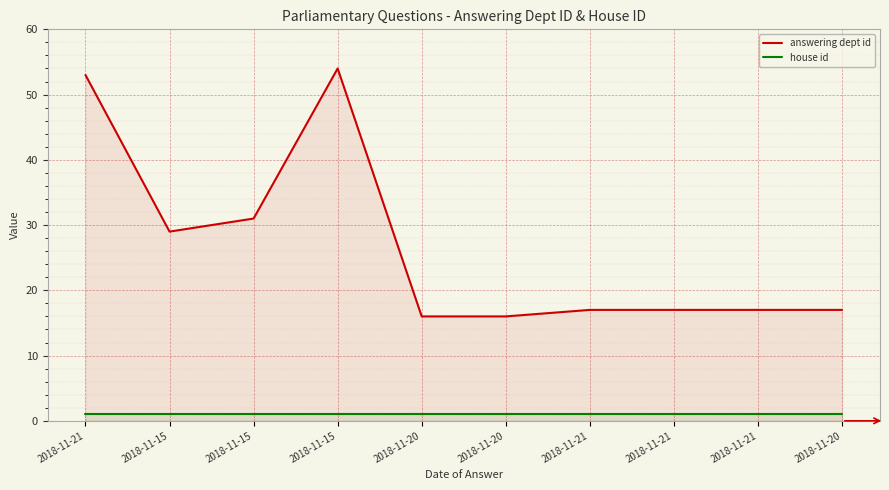

How many series are shown in this chart?

2